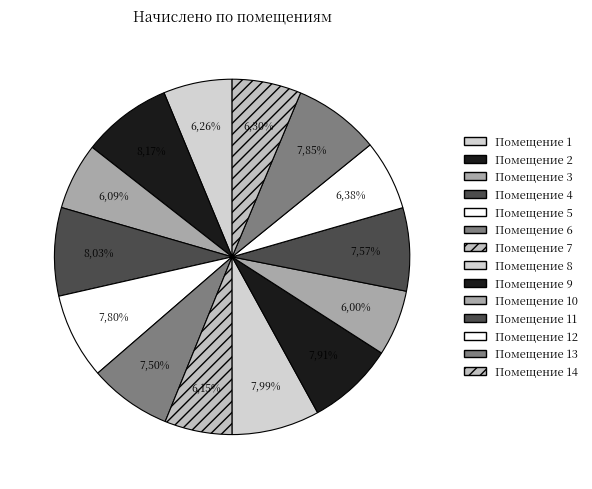

Is there a majority slice in this chart?

No